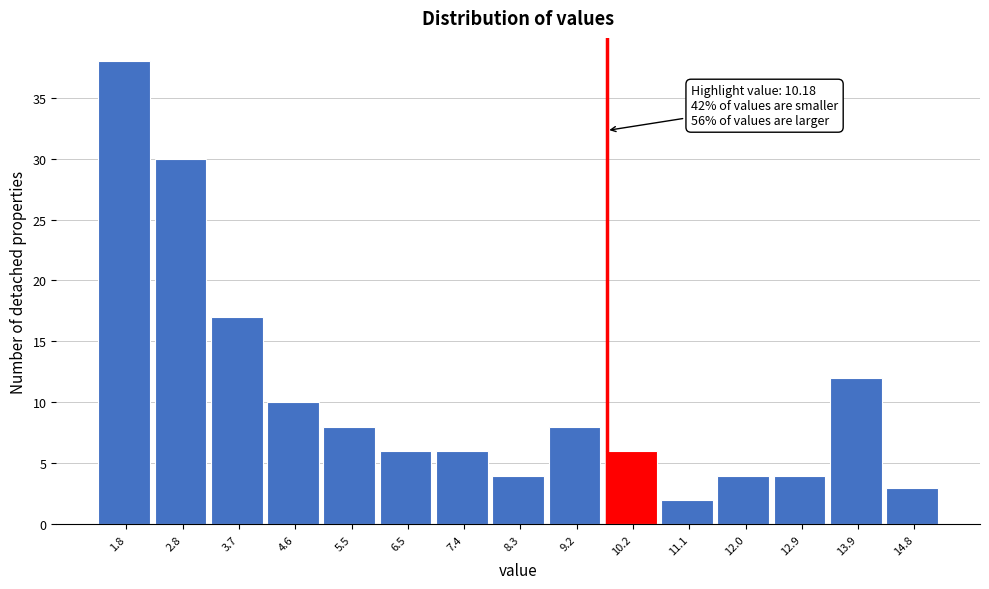

Reading left to right, what are all the values shown in this chart?

1.8=38	2.8=30	3.7=17	4.6=10	5.5=8	6.5=6	7.4=6	8.3=4	9.2=8	10.2=6	11.1=2	12.0=4	12.9=4	13.9=12	14.8=3